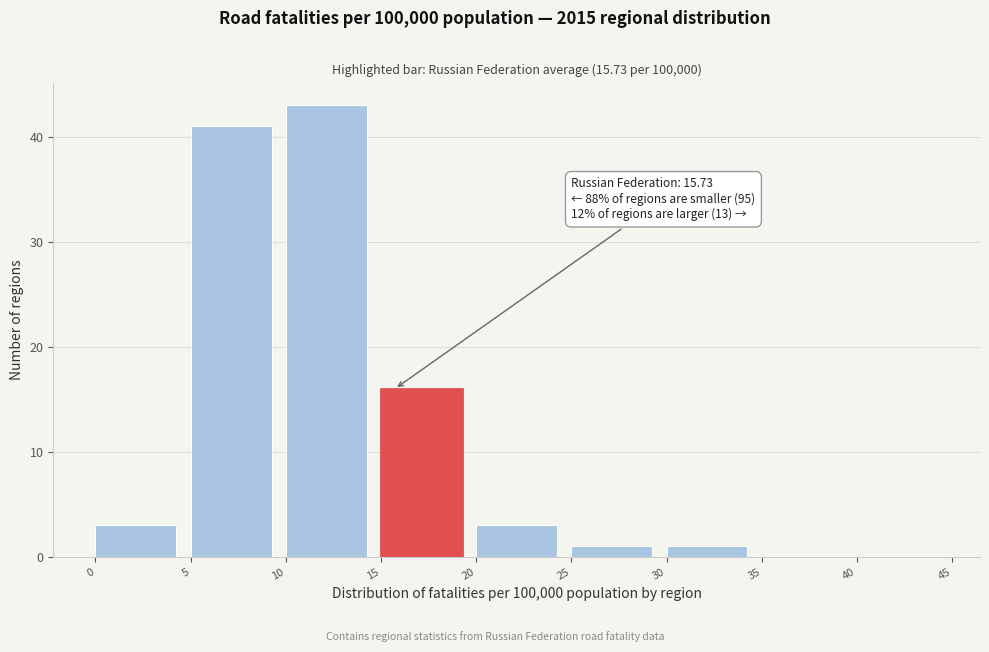

Over which range of the x-axis is the bar tallest?

10 to 15